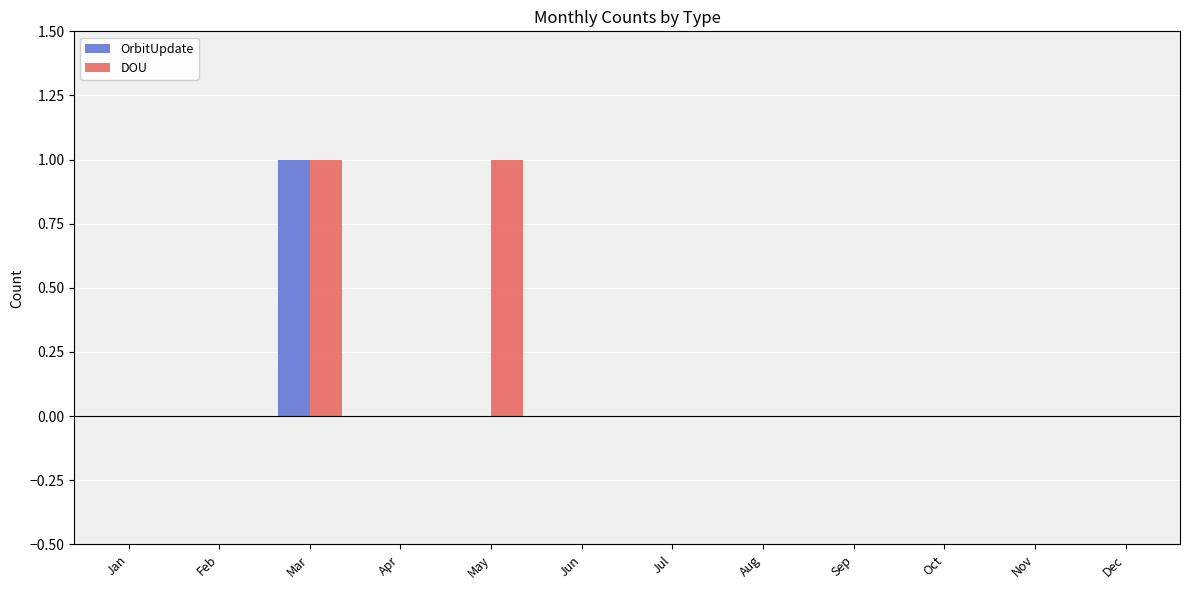

At which label does OrbitUpdate reach its peak?

Mar